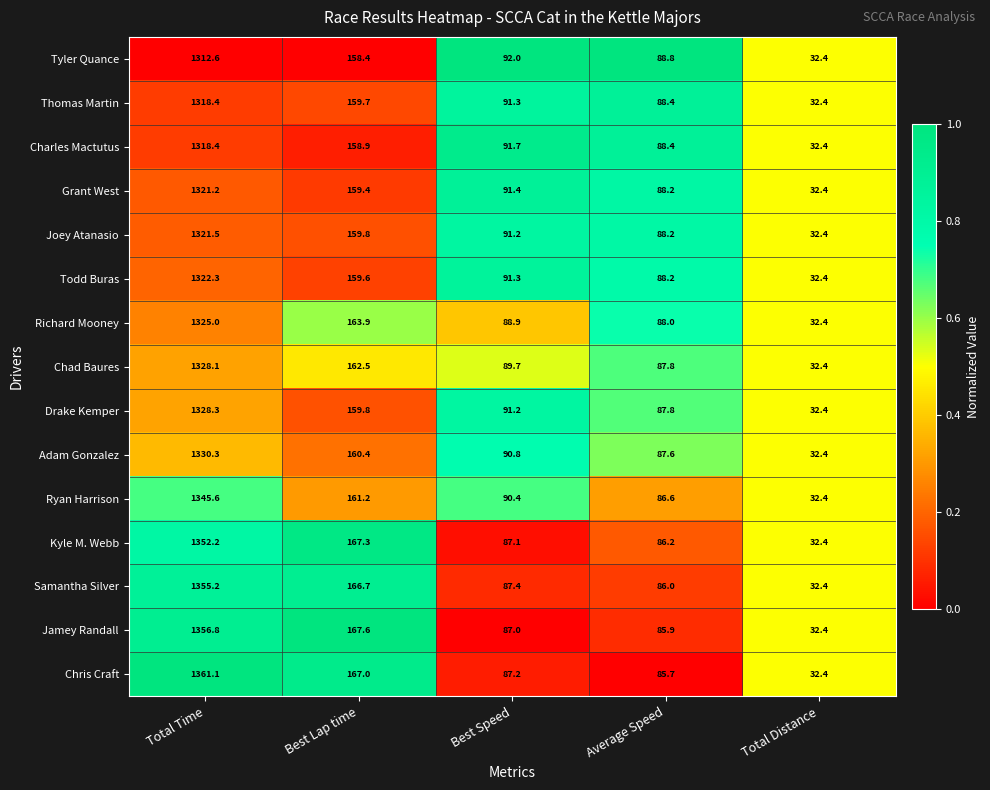

Is the value of Ryan Harrison at Best Lap time greater than the value of Adam Gonzalez at Total Distance?

Yes